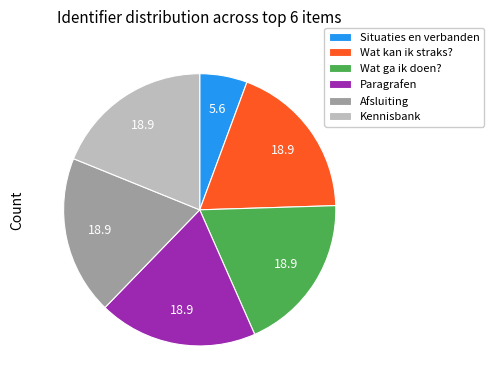

How many segments does this pie chart have?

6